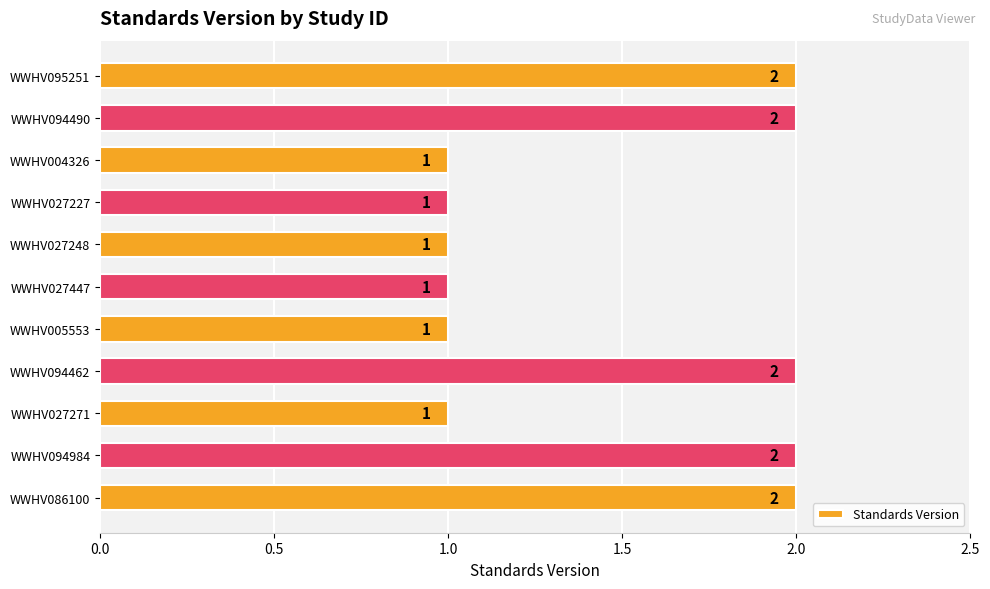

Reading top to bottom, extract all data points from this chart.

WWHV095251=2	WWHV094490=2	WWHV004326=1	WWHV027227=1	WWHV027248=1	WWHV027447=1	WWHV005553=1	WWHV094462=2	WWHV027271=1	WWHV094984=2	WWHV086100=2